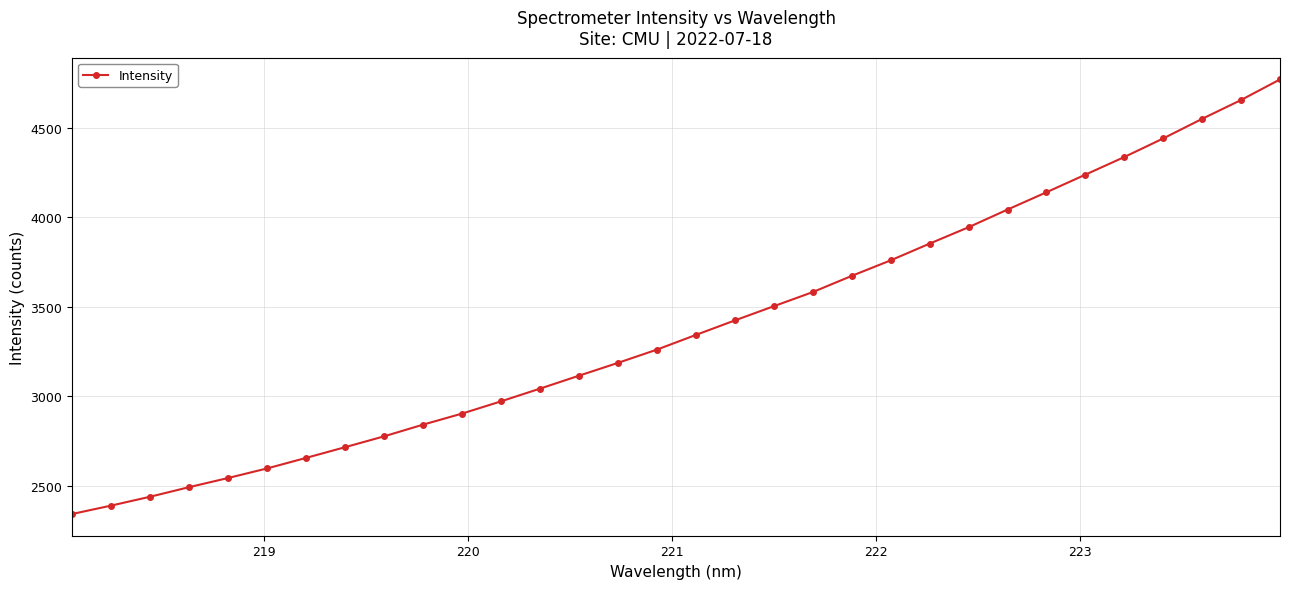

True or false: there are more than 2 points higher than both neighbors.

False